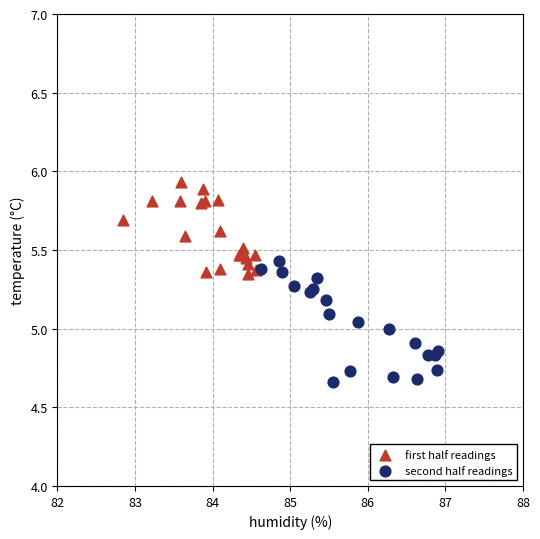

Which series reaches the maximum Y coordinate?

first half readings